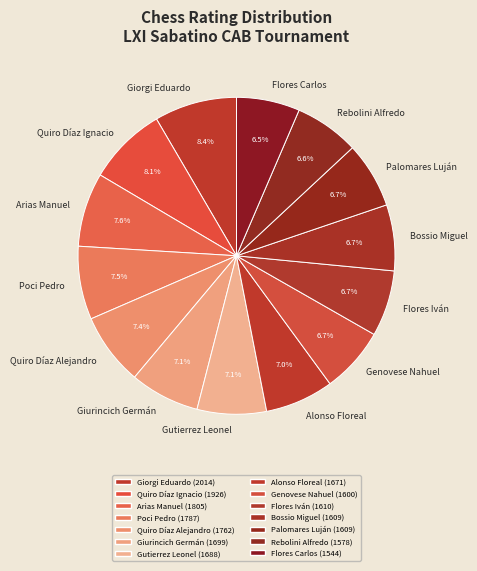

Count the number of slices in the pie.

14